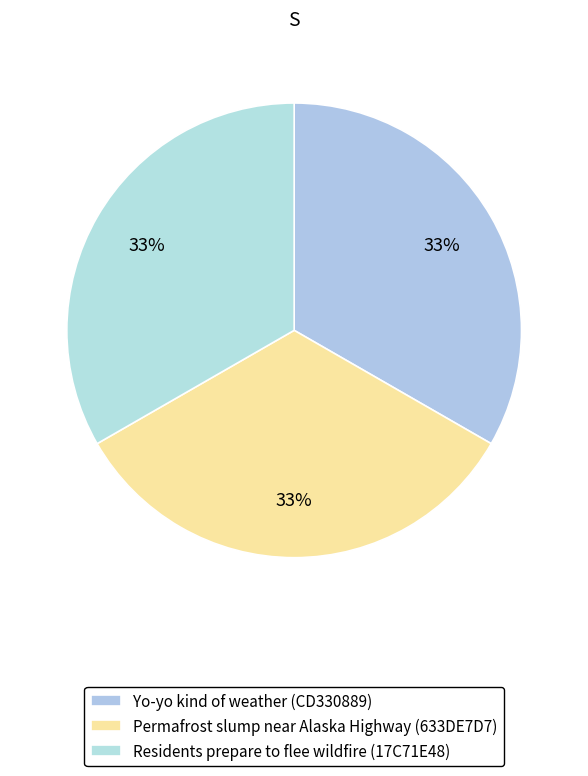

Is Yo-yo kind of weather (CD330889) the majority of the pie?

No